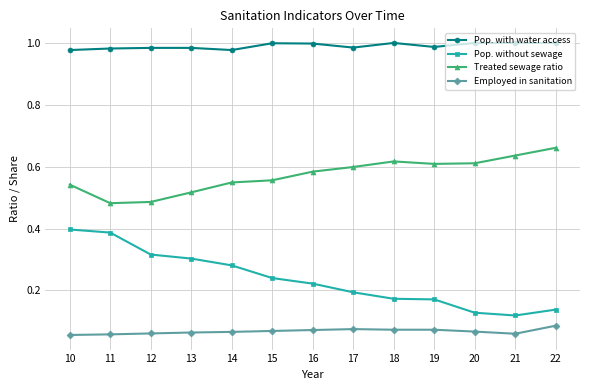

What is the spread (max minus min) of values at 14?

0.9